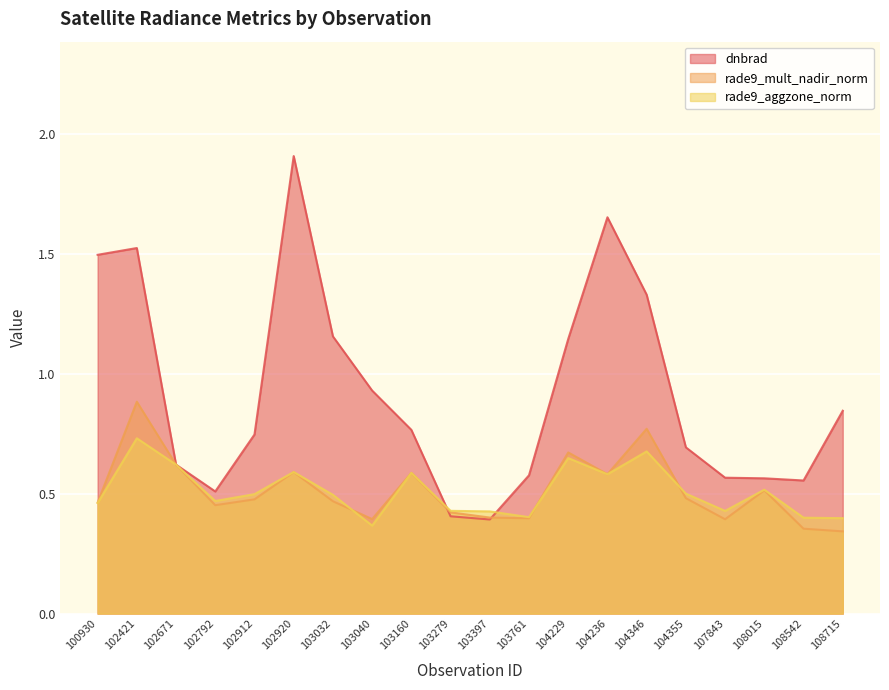

What is the total value across all series at 104229?

2.5